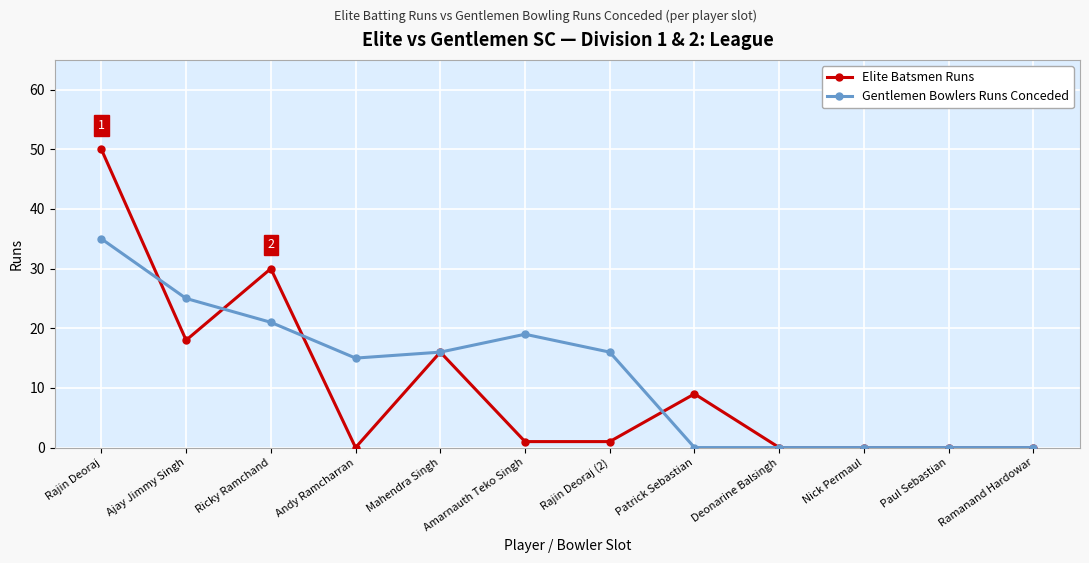

What is the greatest value displayed?

50